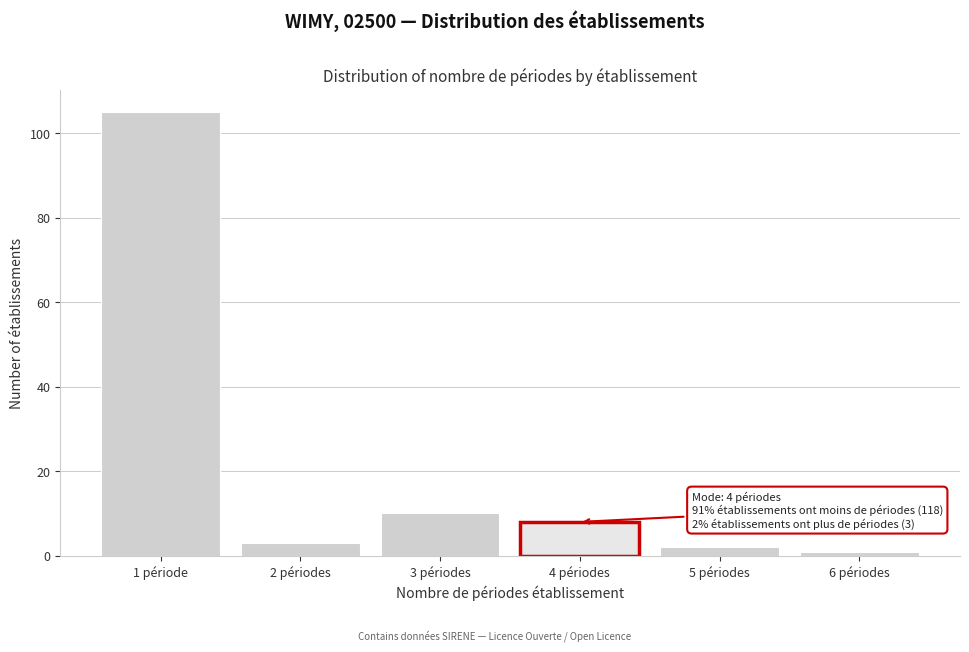

Reading left to right, transcribe all the data shown in this chart.

1 période=105	2 périodes=3	3 périodes=10	4 périodes=8	5 périodes=2	6 périodes=1